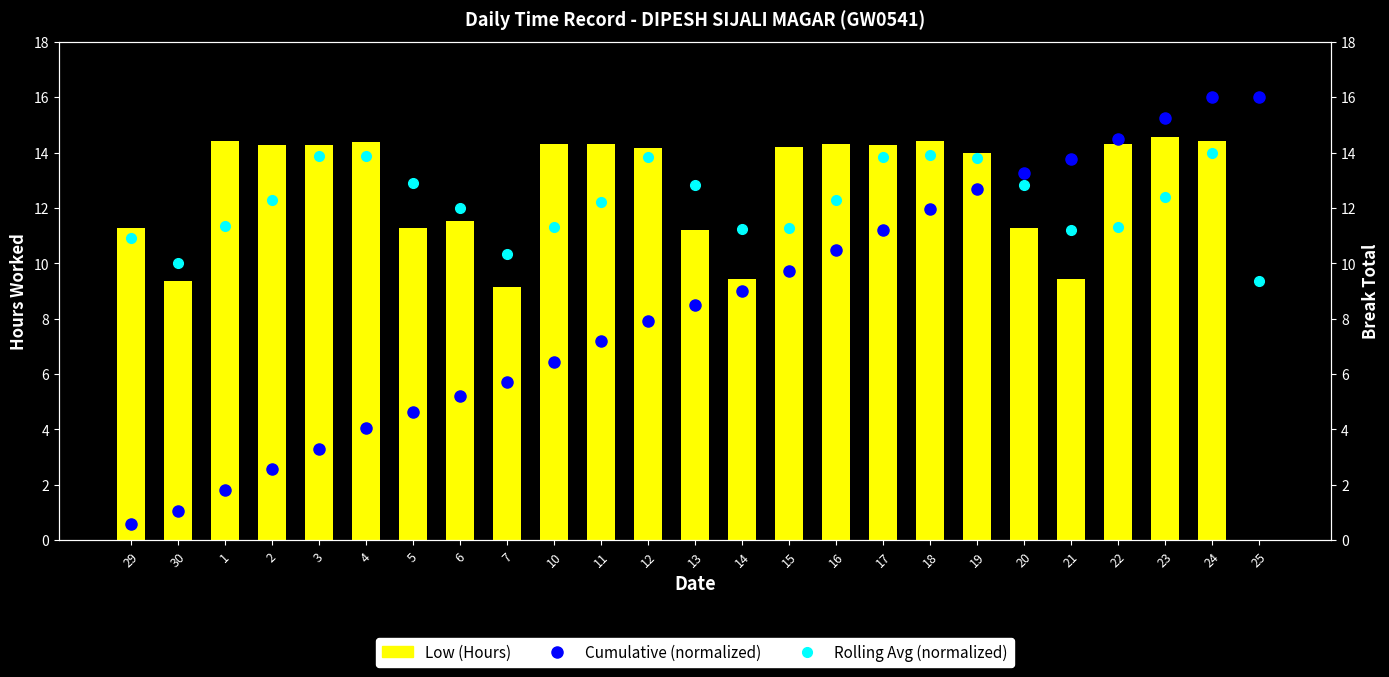

What are all the series names shown in the legend?

Cumulative (normalized), Rolling Avg (normalized), Low (Hours)